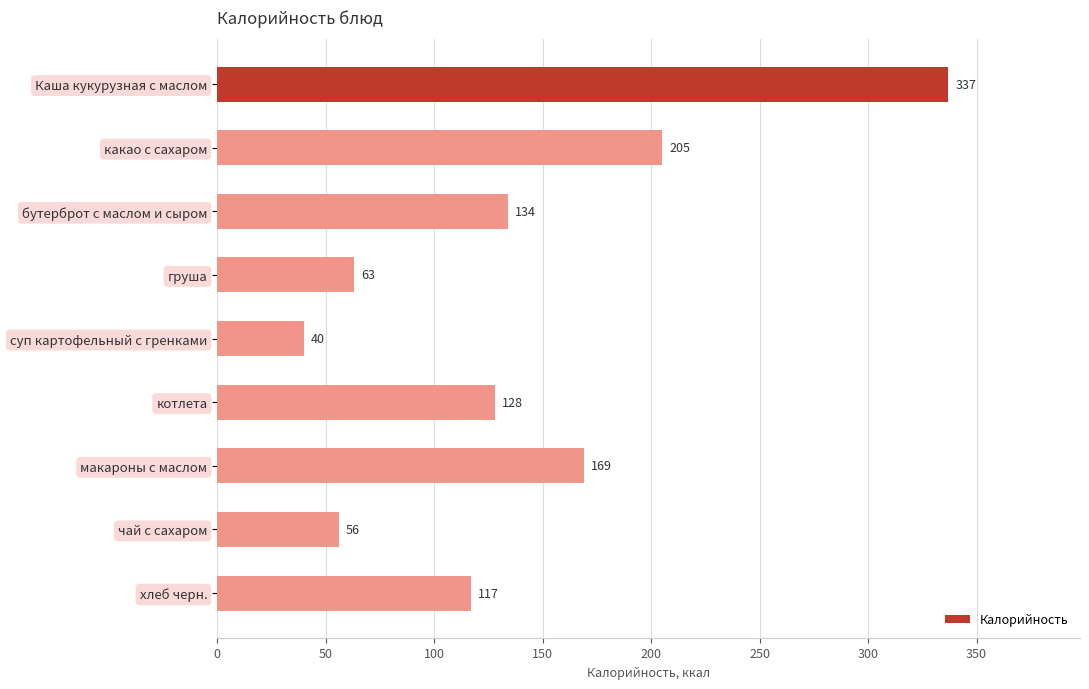

Is it true that the value at бутерброт с маслом и сыром is 224?

False